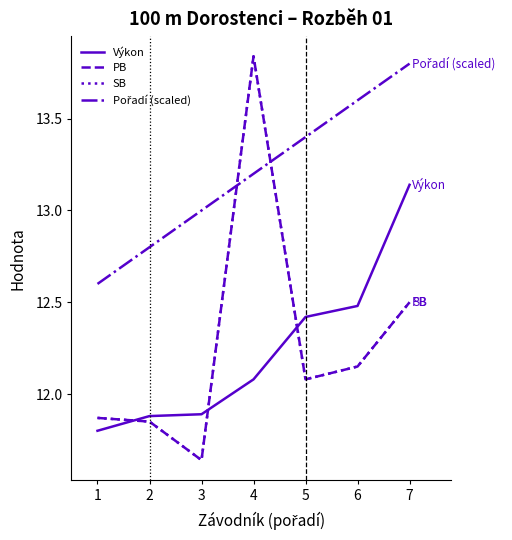

List the series in order of their peak value, lowest first.

Výkon, Pořadí (scaled), PB, SB